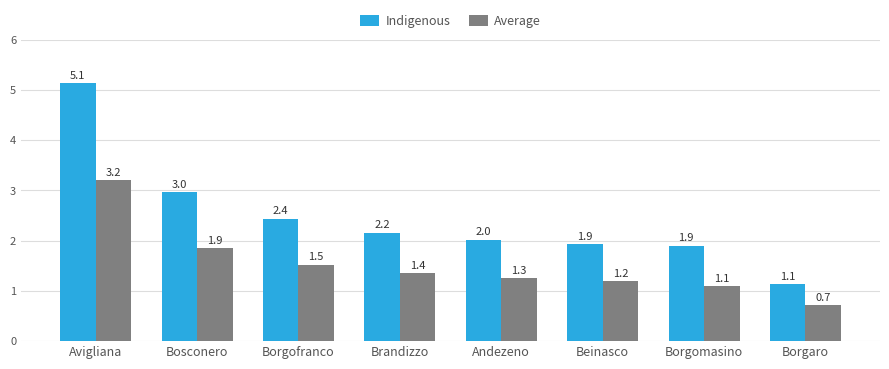

At which label does Average first exceed 1?

Avigliana